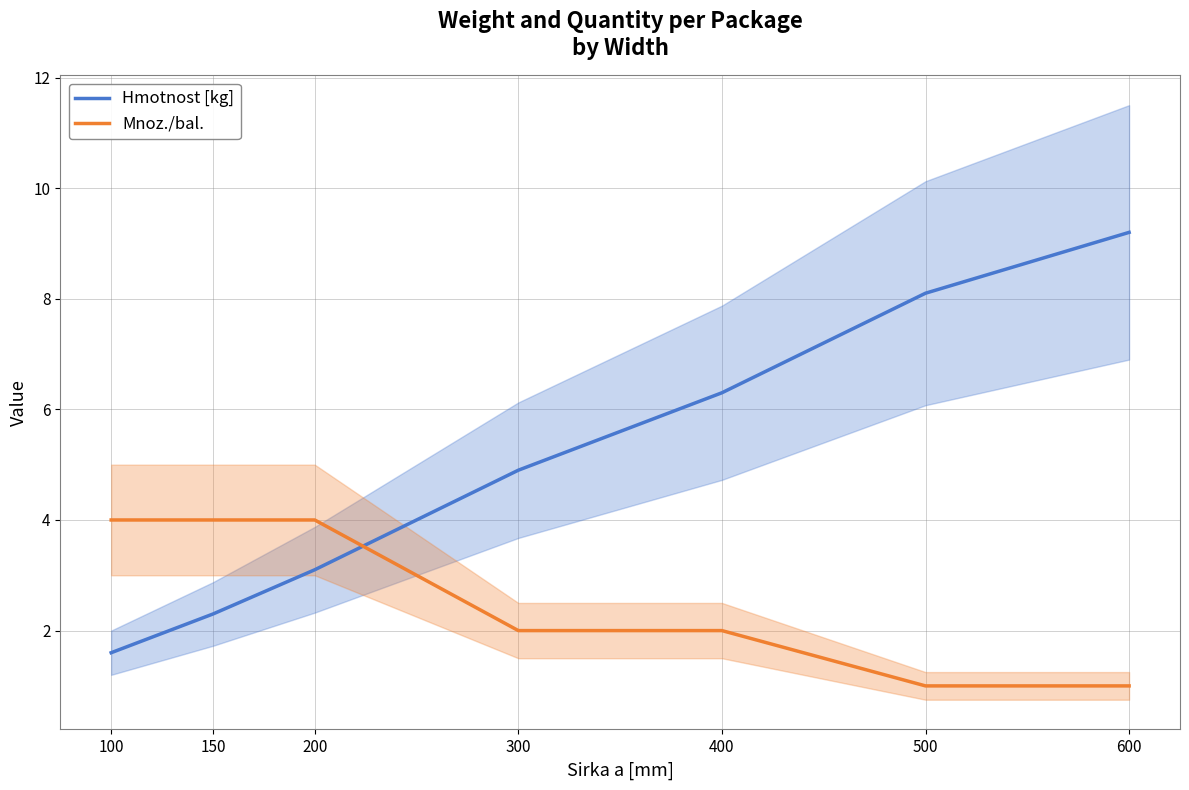

What is the value of the Hmotnost [kg] point at the 5th from the left?

6.3